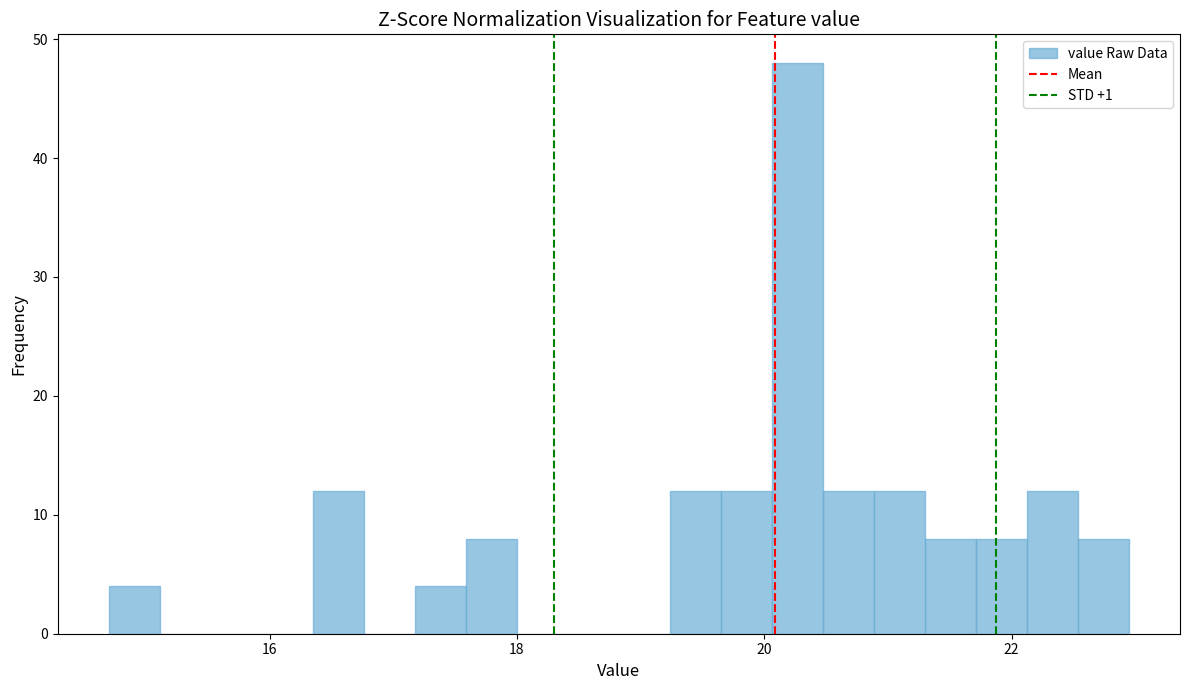

Read against the x-axis, roughly where is the centre of the tallest bar?

20.2